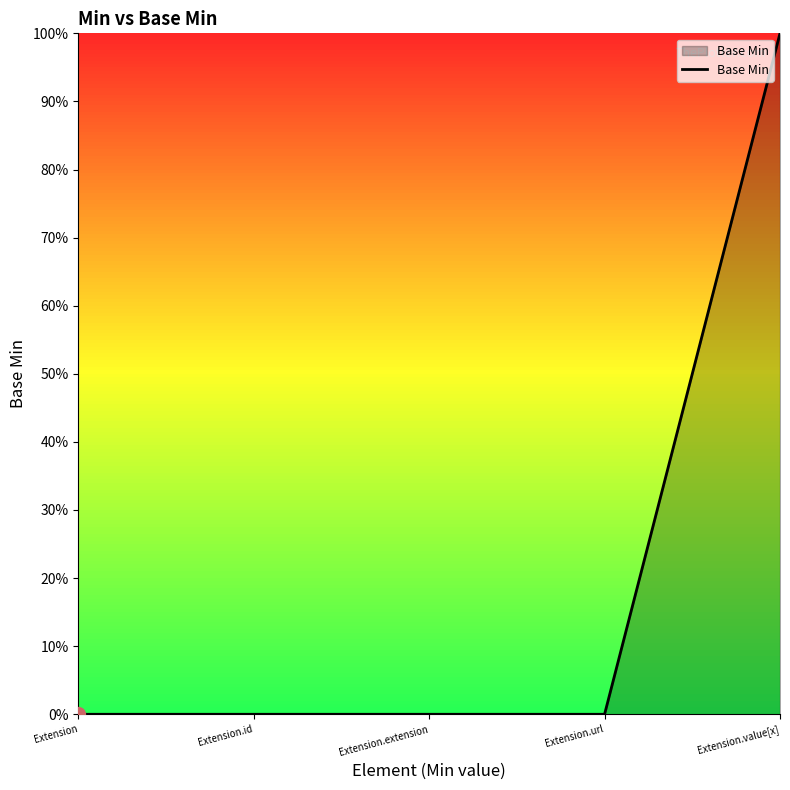

At which label is the value closest to 0?

Extension